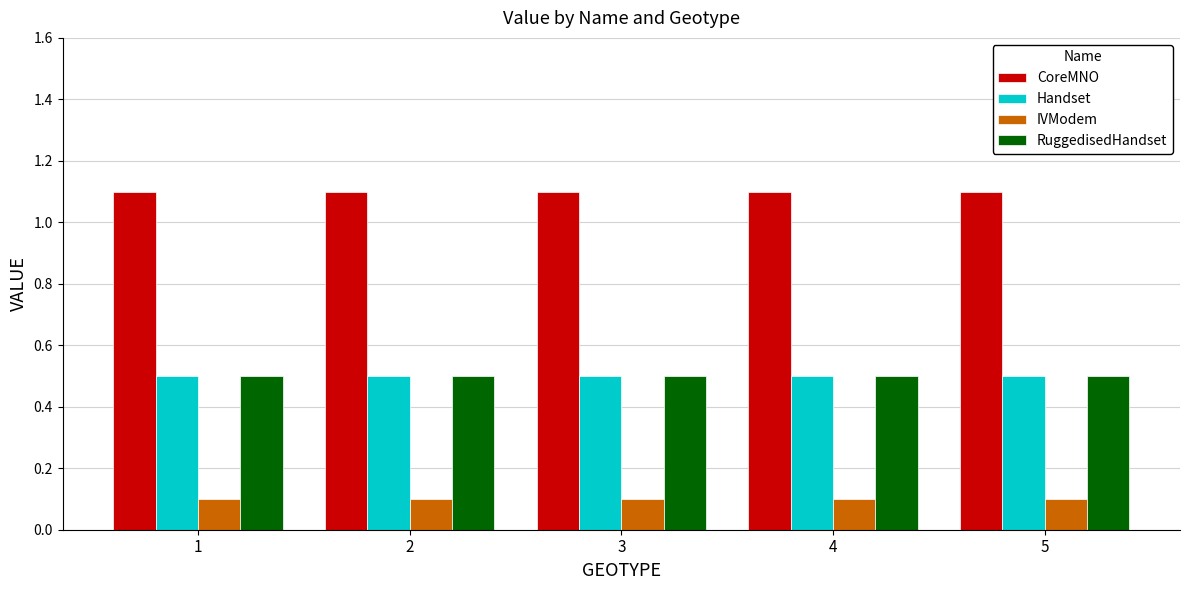

What is the value of the Handset bar at the 4th from the left?

0.5